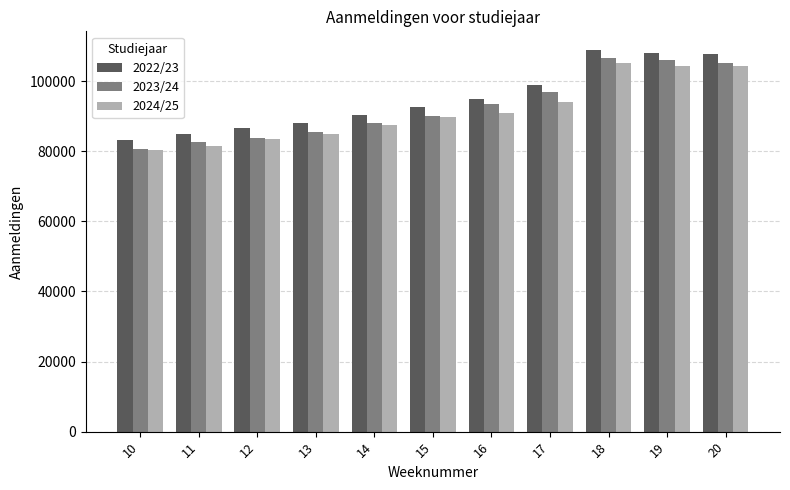

The 2022/23 series shows 86734.9 at 12. True or false?

True